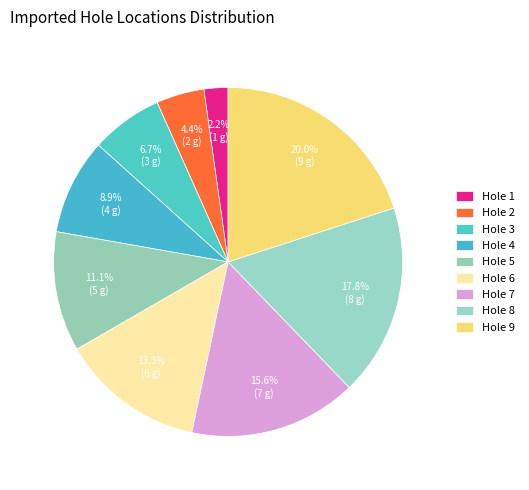

Between Hole 9 and Hole 8, which is larger?

Hole 9